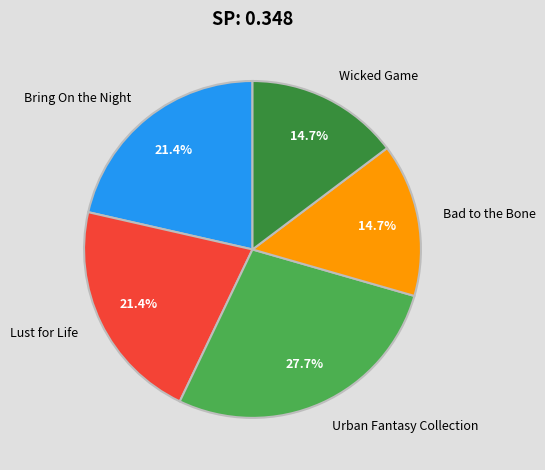

To the nearest percent, what is the difference between the largest and smallest slice percentages?

13%